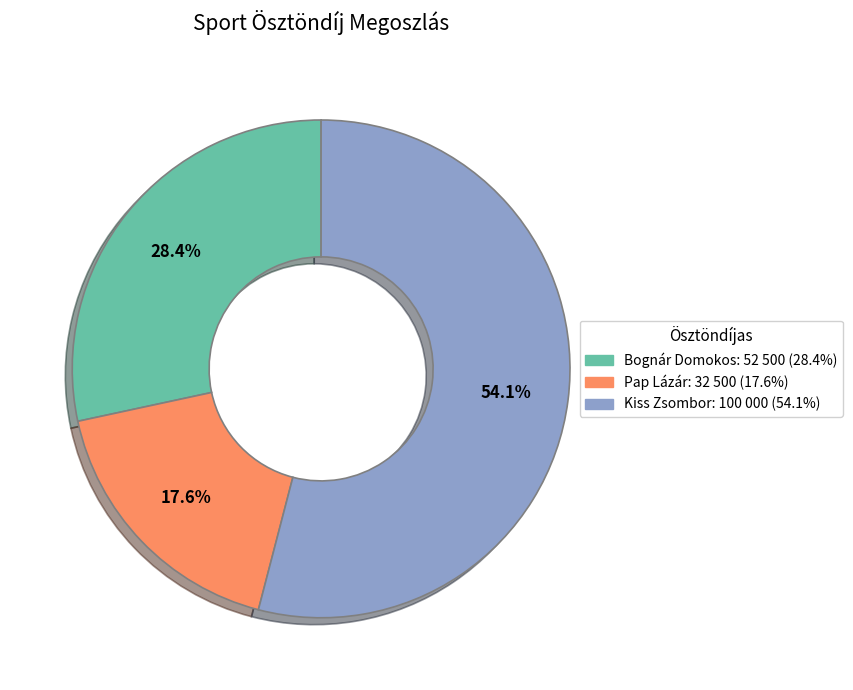

To the nearest percent, what is the combined percentage of Pap Lázár and Kiss Zsombor?

72%